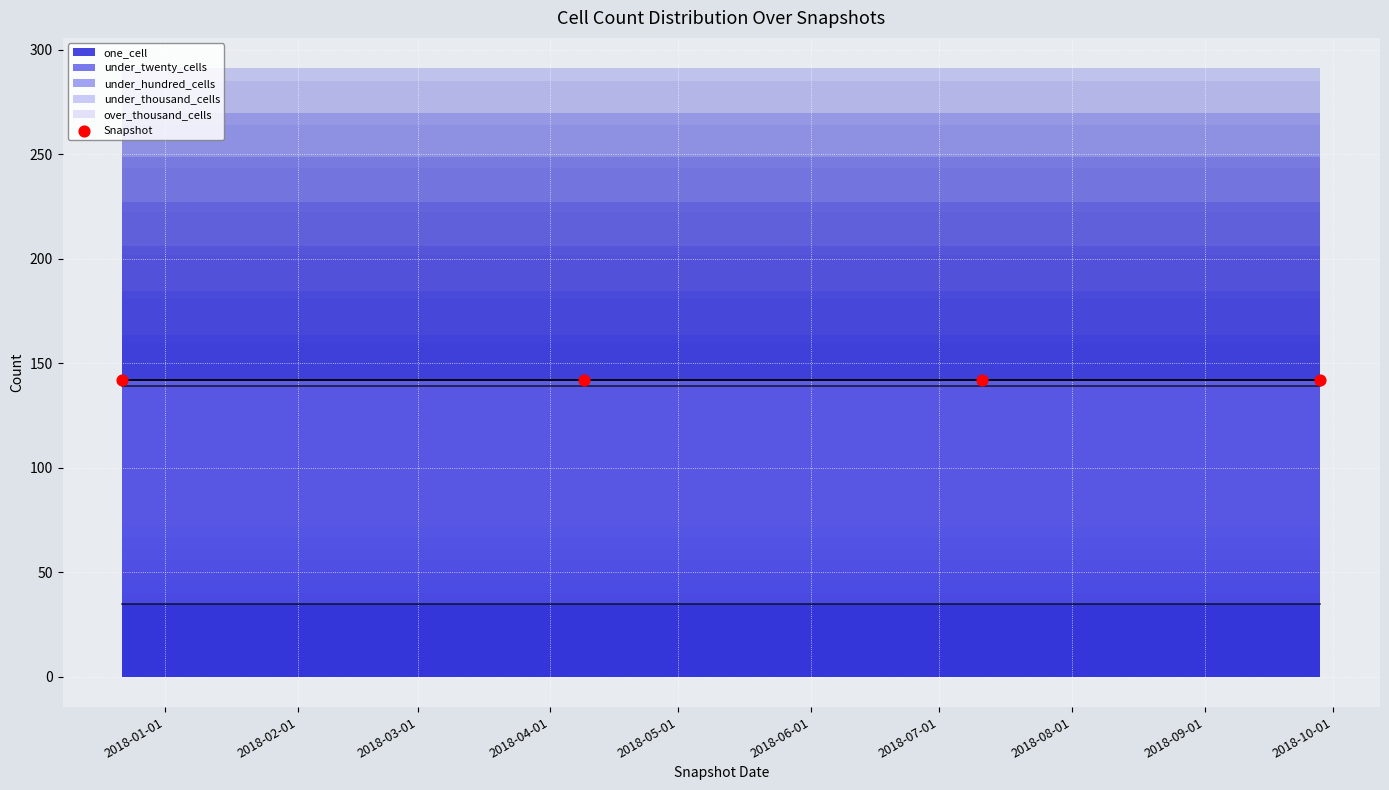

What are all the series names shown in the legend?

one_cell, under_twenty_cells, under_hundred_cells, under_thousand_cells, over_thousand_cells